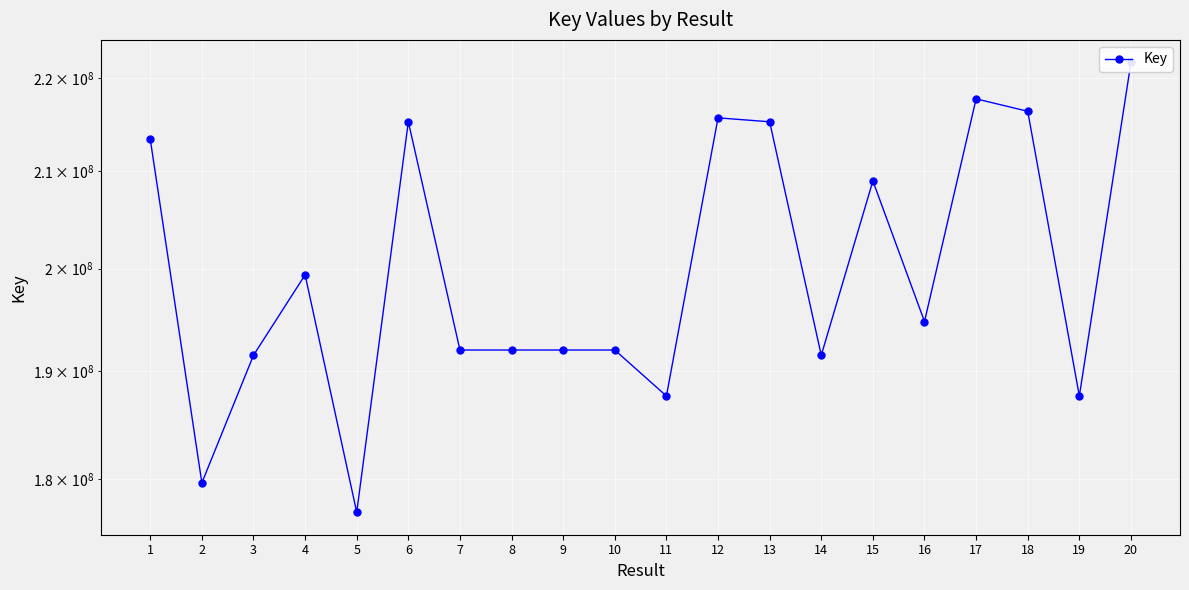

Reading right to left, what are all the values shown in this chart?

221737333	187633029	216376200	217725845	194760609	208959196	191497156	215240916	215666536	187633940	192003001	192002884	192003079	192003040	215241291	177029497	199365547	191497274	179652284	213371442